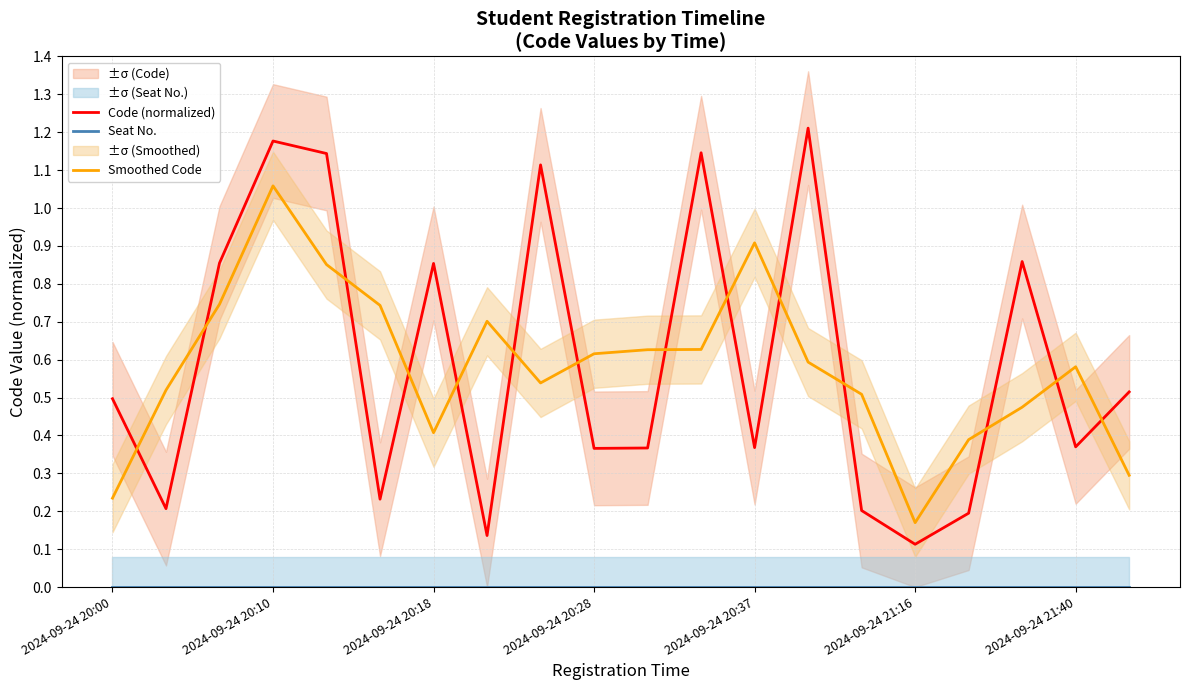

Is it true that Smoothed Code equals 0.4 at 2024-09-24 20:18?

True